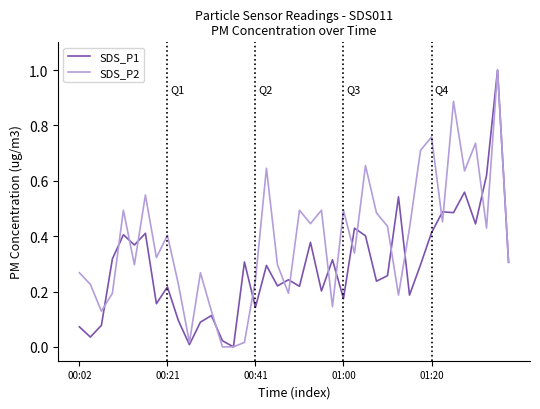

Rank the series by their average value, from highest to lowest.

SDS_P2, SDS_P1